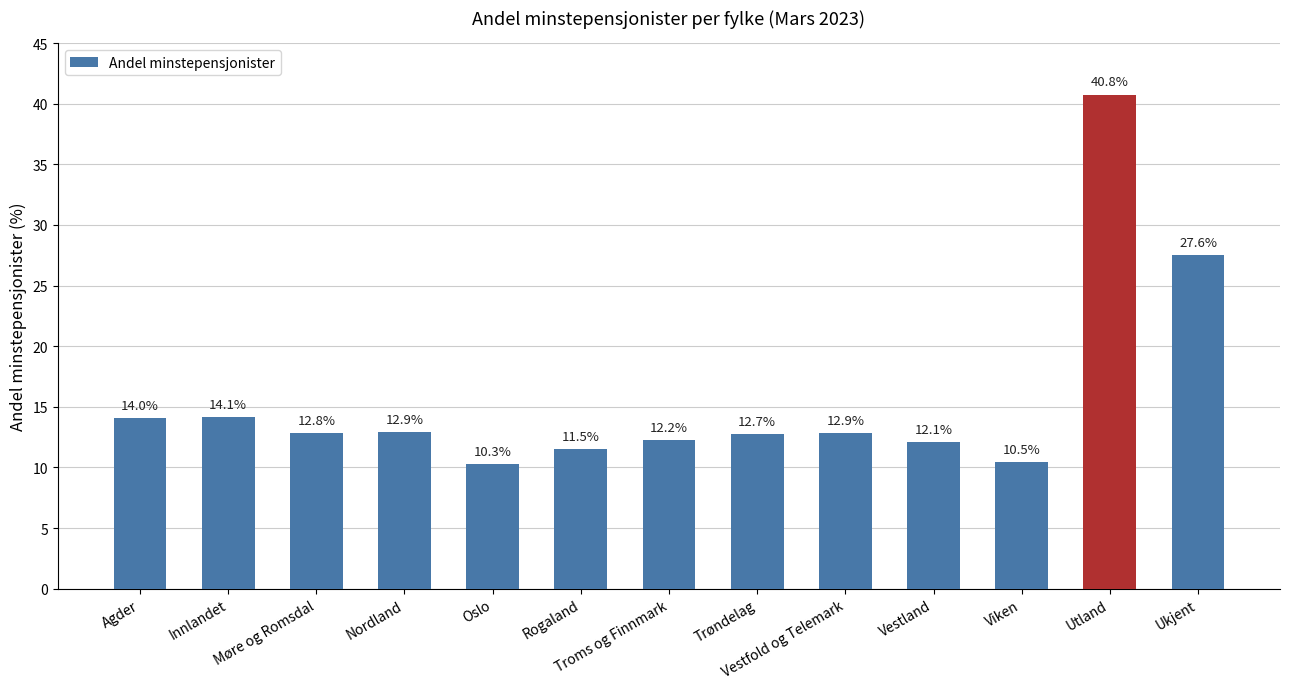

How many values exceed 12?

10